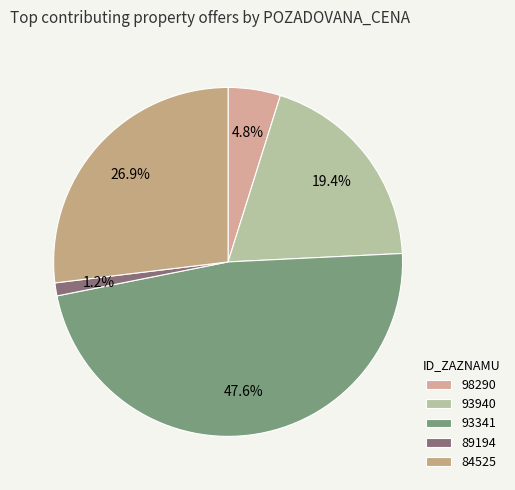

The 98290 slice represents 1% of the pie. True or false?

False